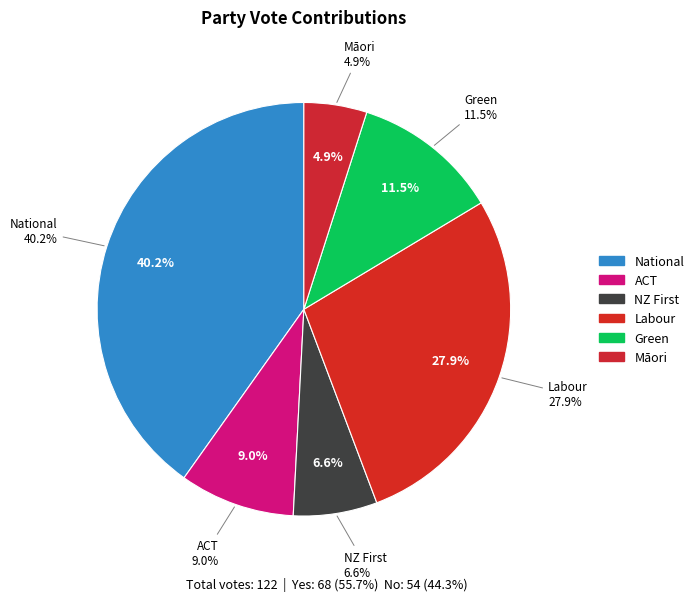

Which has a higher value, Māori or Green?

Green